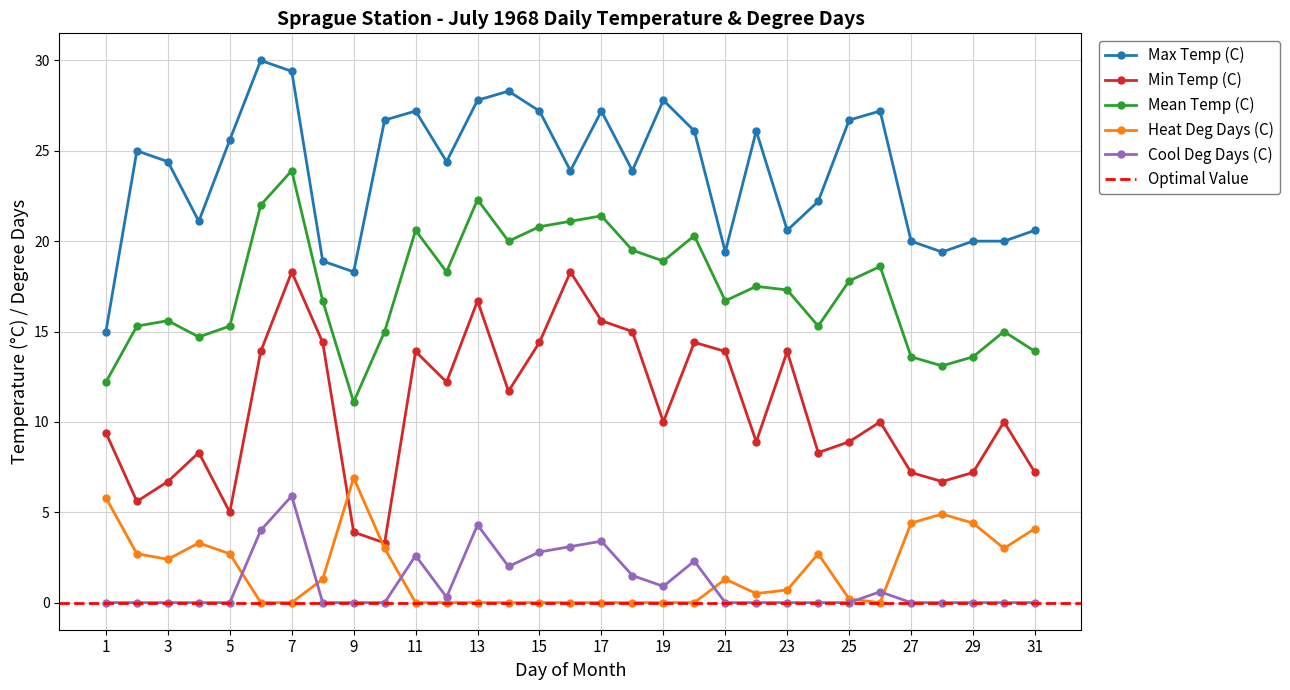

Which category has the highest value across all series?

6